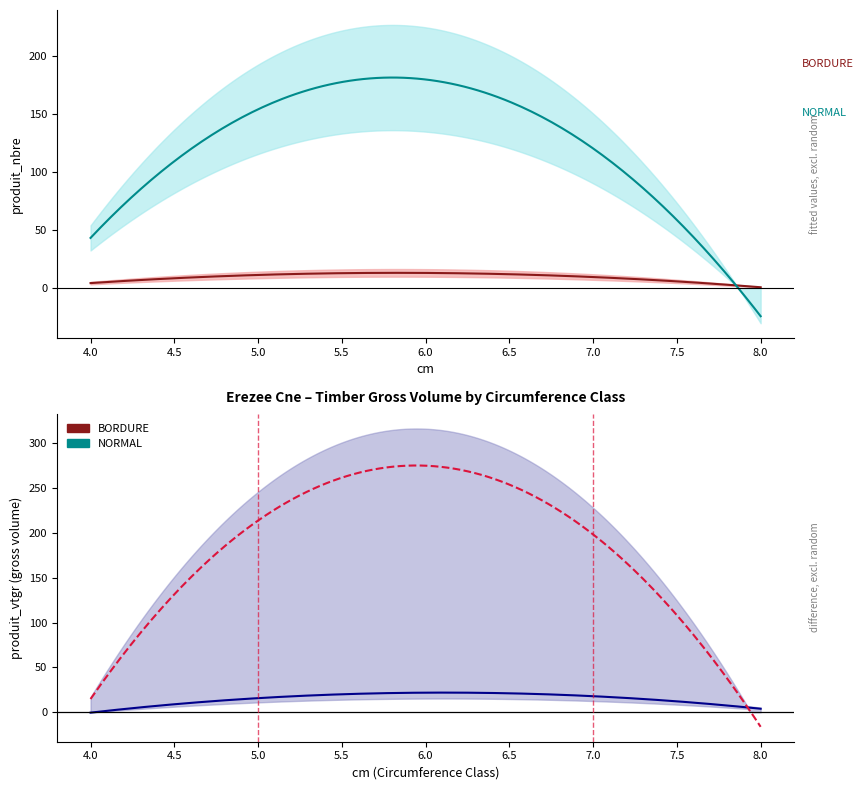

What is the average value of the produit_vtgr series?

82.7